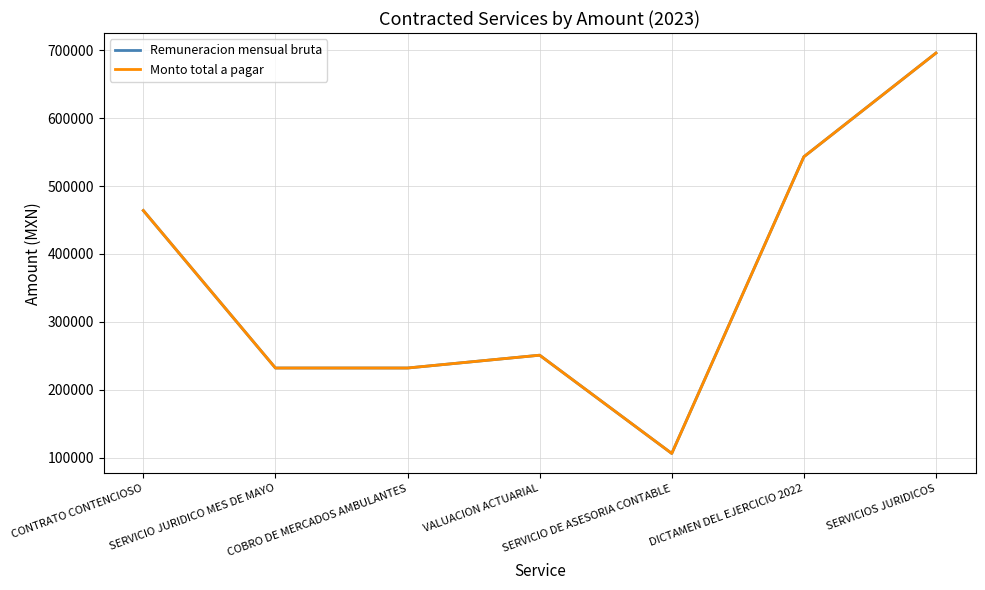

What is the maximum value for Monto total a pagar?

696000.0